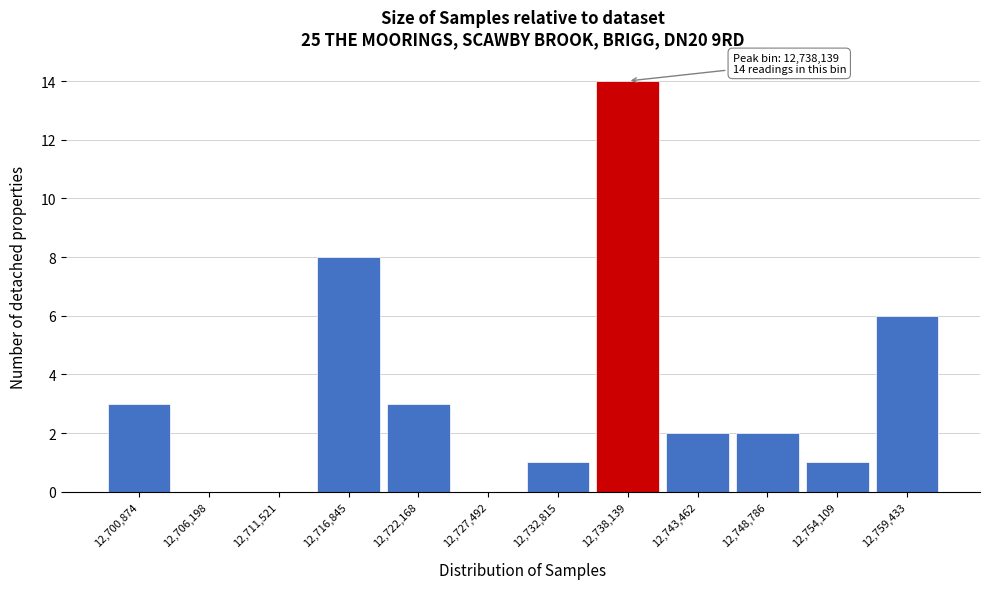

Which range on the x-axis has the tallest bar?

12735000 to 12741000